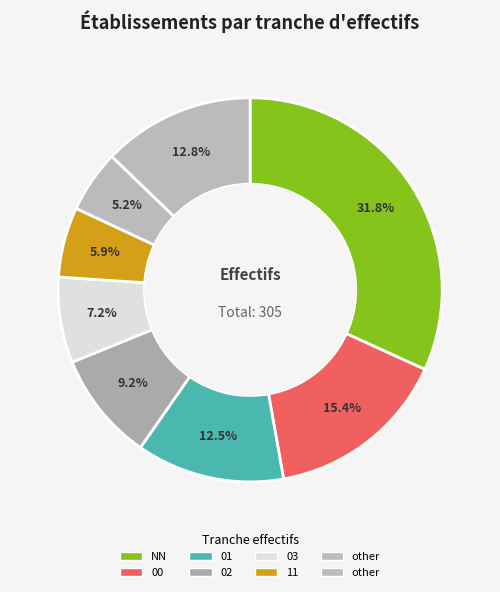

Count the number of slices in the pie.

8